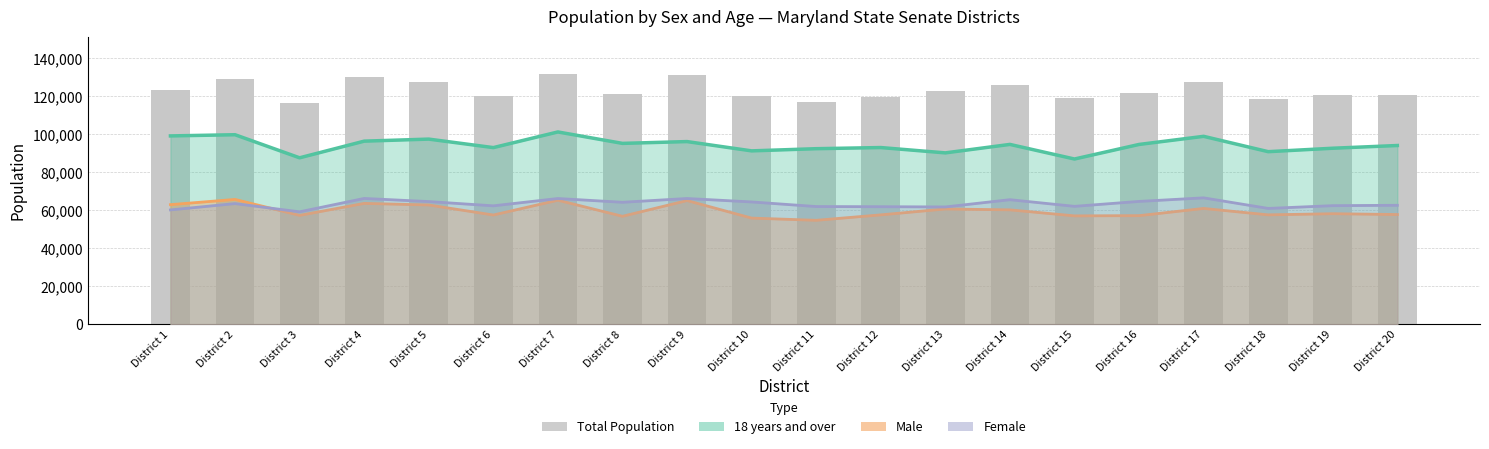

Where does the Male series first go above 58248?

District 1